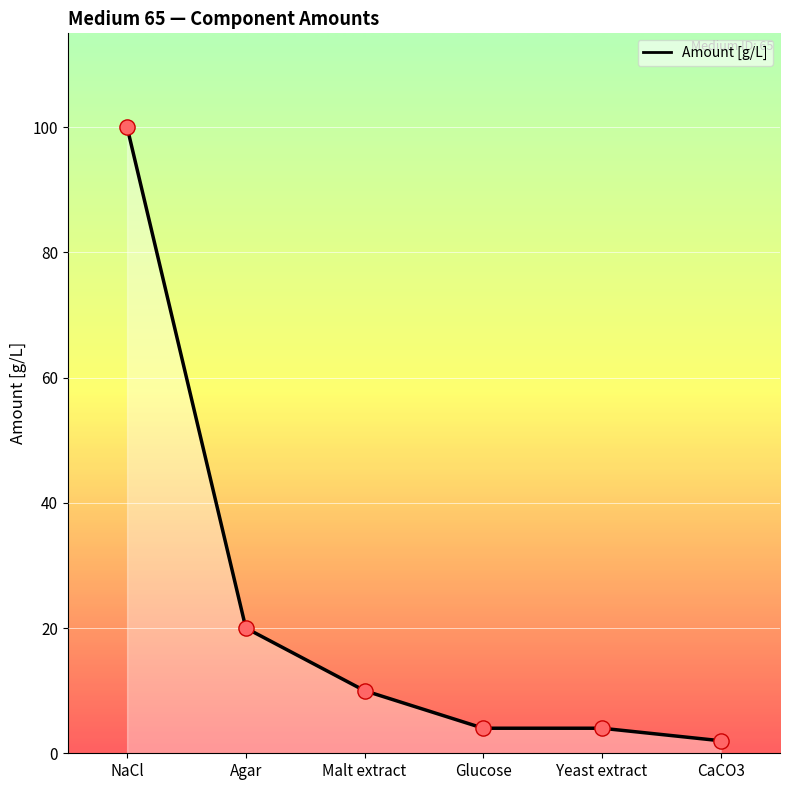

Approximately how many times larger is the value at NaCl compared to CaCO3?

50.0